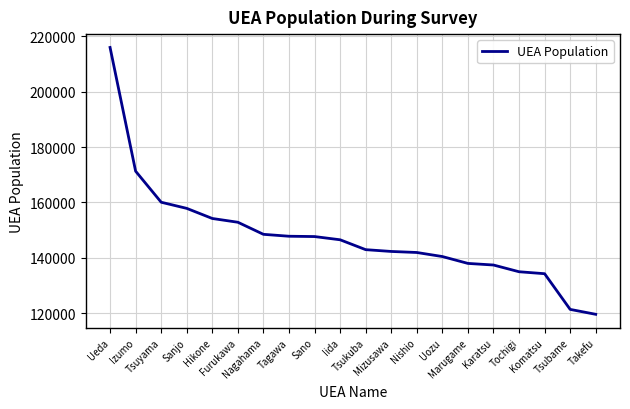

What is the minimum value shown in the chart?

119560